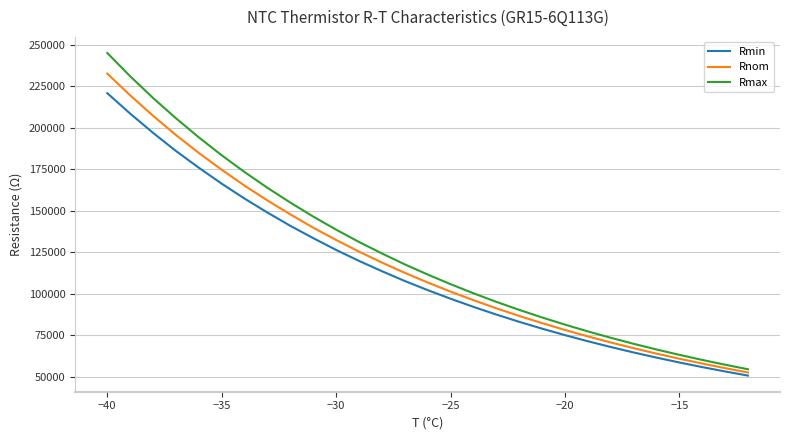

True or false: Rmin has more than 2 points higher than both neighbors.

False